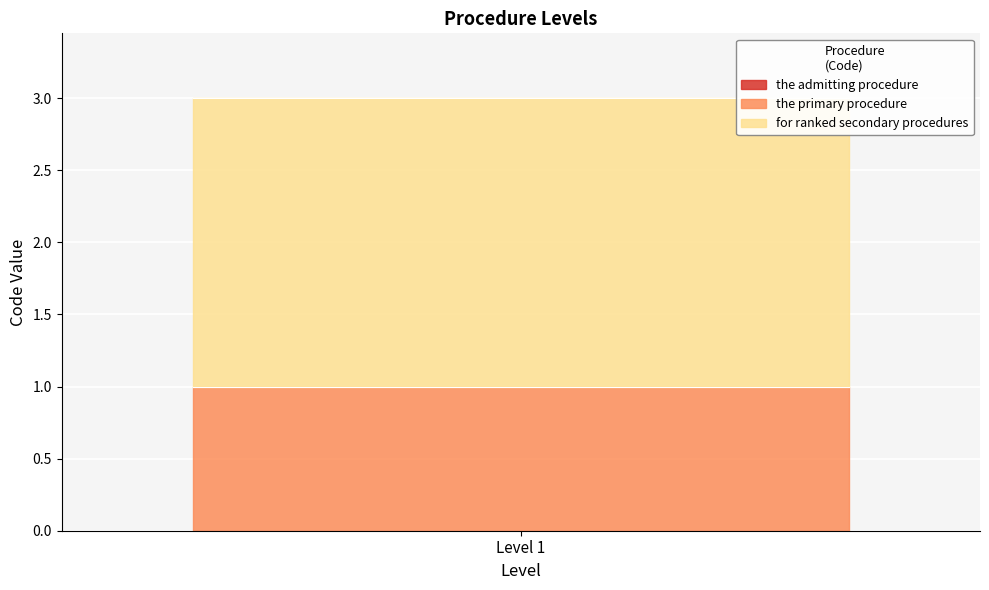

The value at the admitting procedure is -1. True or false?

False